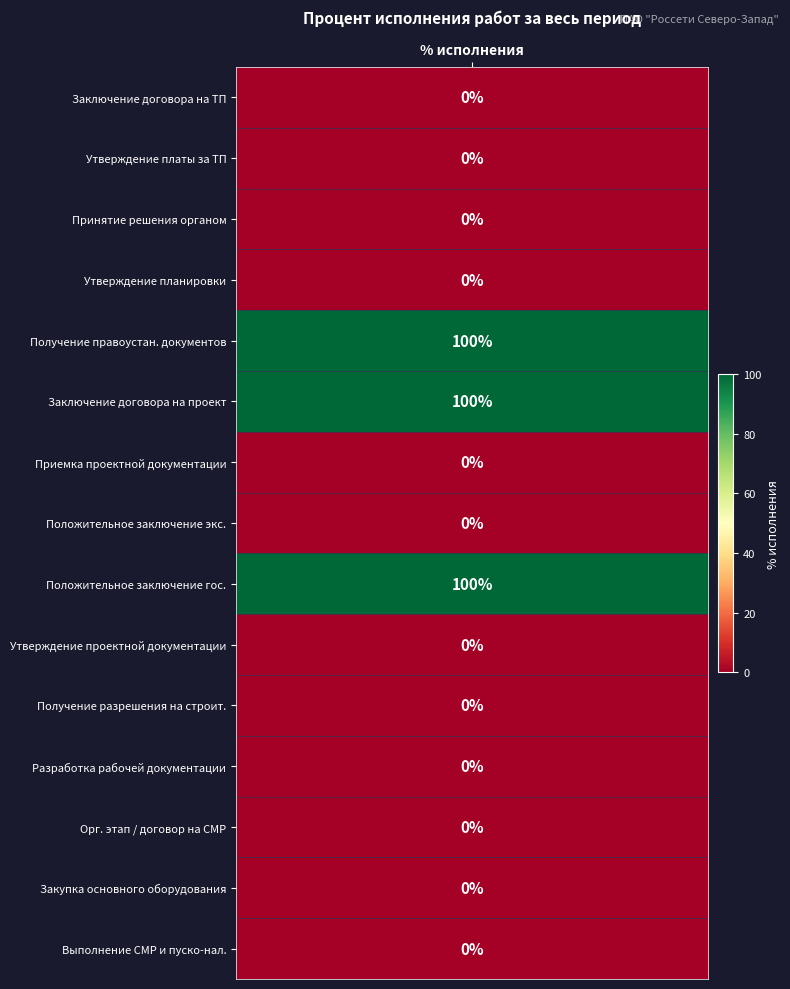

Reading left to right, list all the values displayed in this chart.

values=0	1=0	2=0	3=0	4=100	5=100	6=0	7=0	8=100	9=0	10=0	11=0	12=0	13=0	14=0